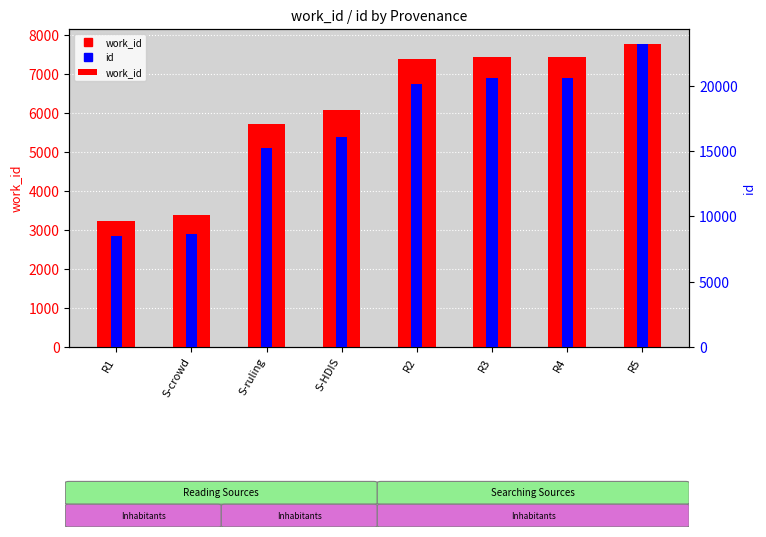

True or false: id has a value of 15006 at S-crowd.

False